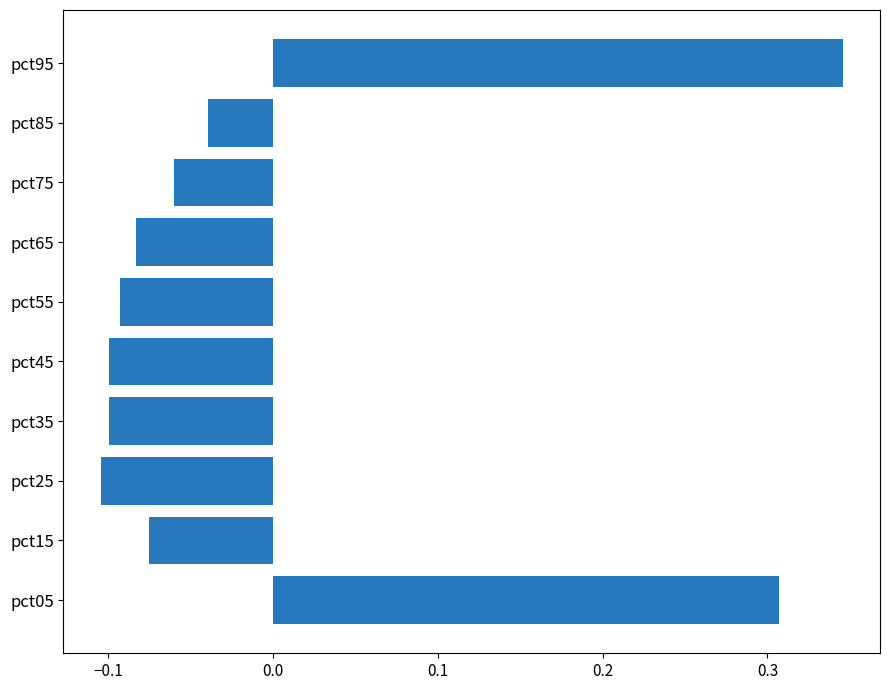

Which label corresponds to the largest value in the chart?

pct95